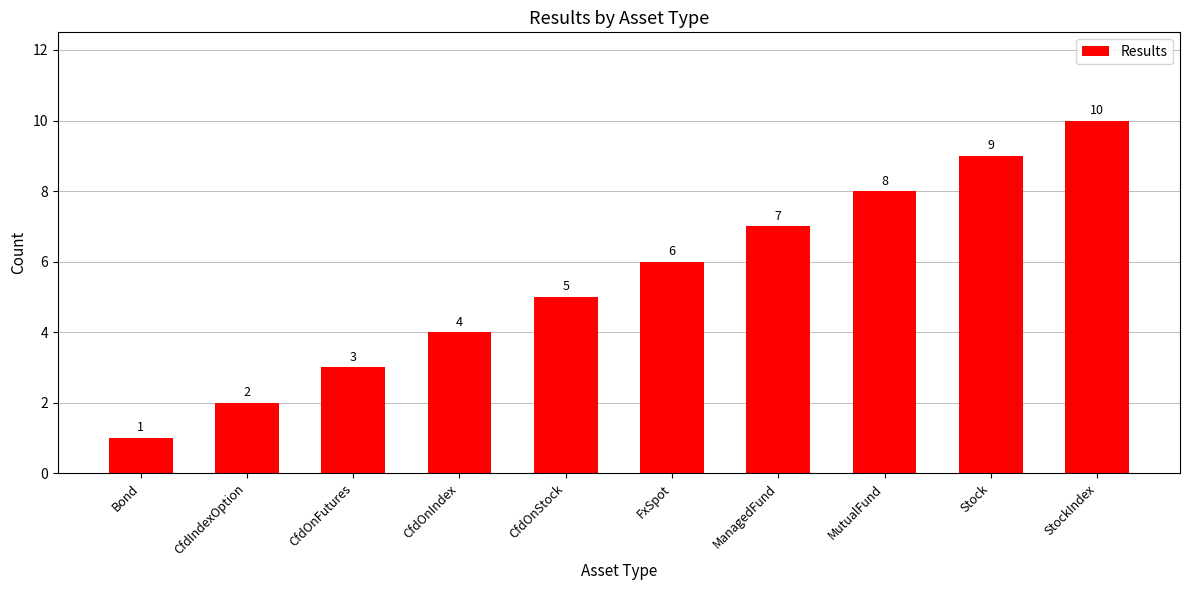

Which has a higher value, FxSpot or StockIndex?

StockIndex